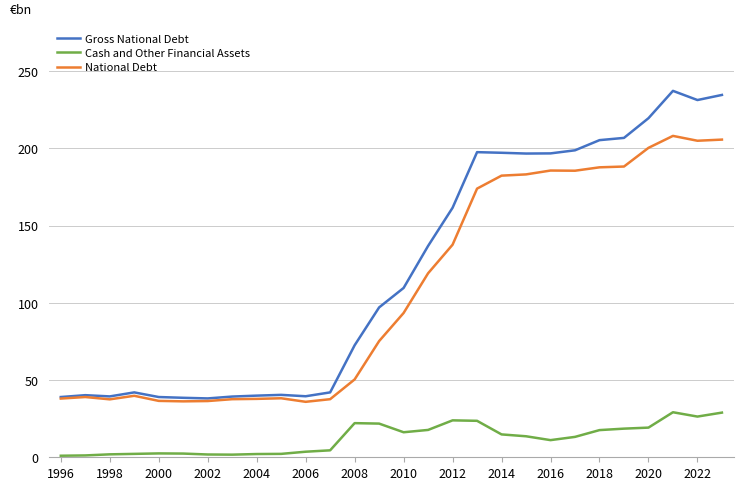

Which series has the largest total across all categories?

Gross National Debt